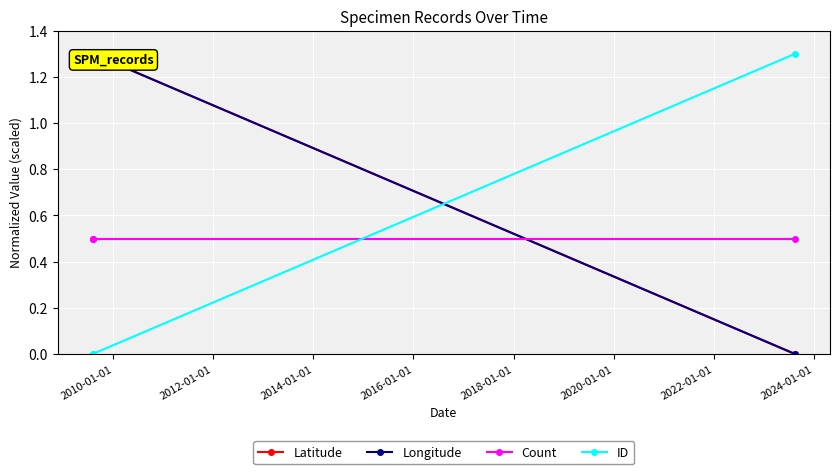

Which has a higher value, 2010-01-01 or 2012-01-01?

2010-01-01